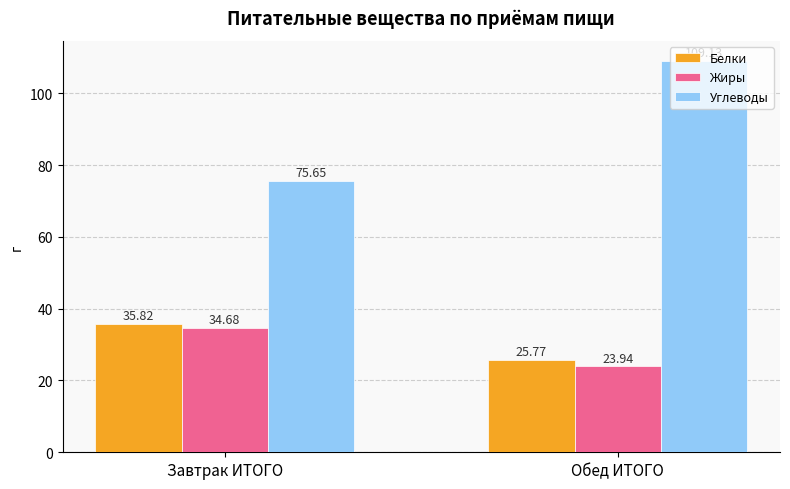

What is the sum of all Жиры values?

58.6